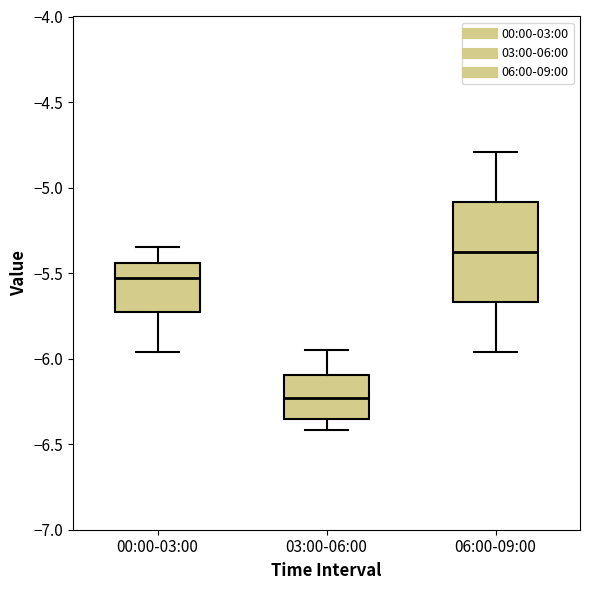

Where does the lower whisker of the box for 00:00-03:00 end on the y-axis? The values are not printed on the chart, so give them approximately, as read against the axis.

-5.95